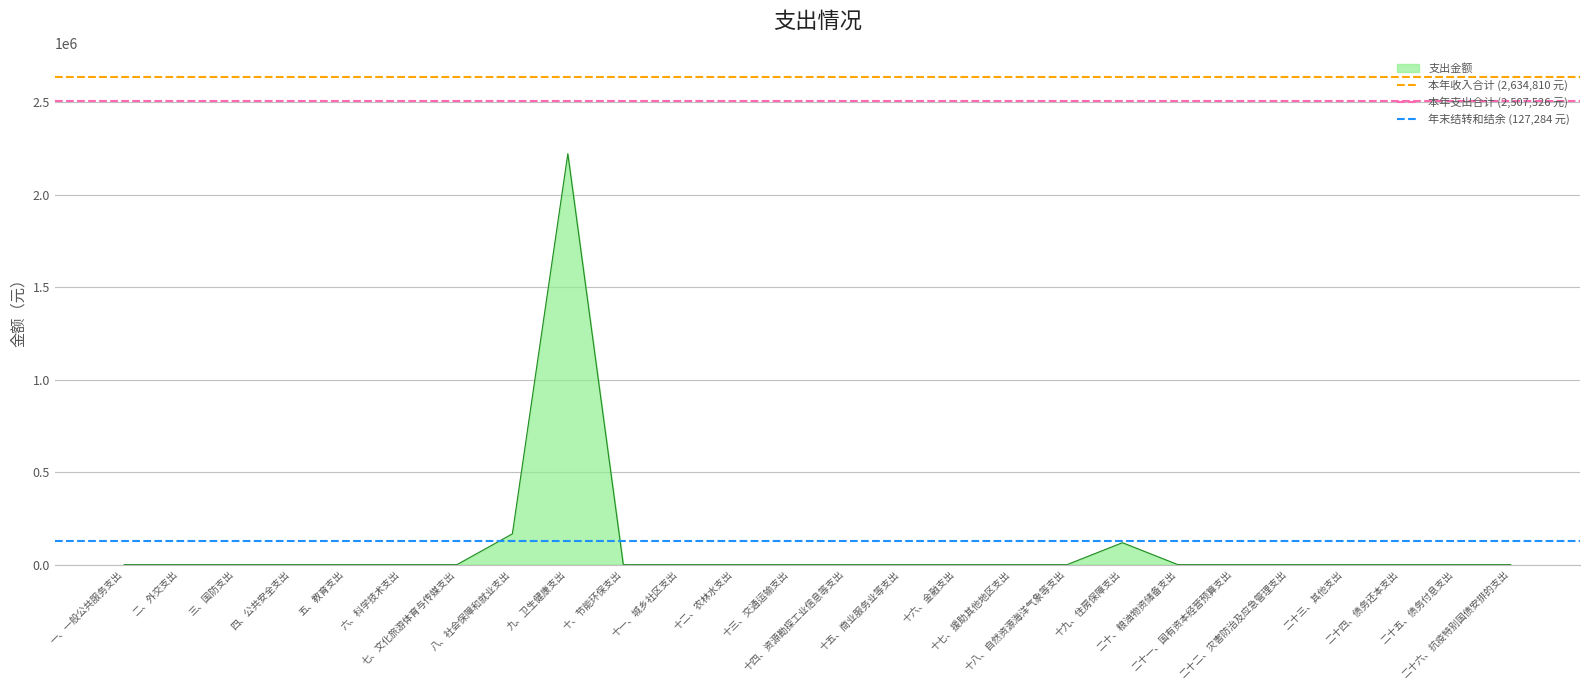

The 本年收入合计 (2,634,810 元) series shows 3519071.4 at 一、一般公共服务支出. True or false?

False